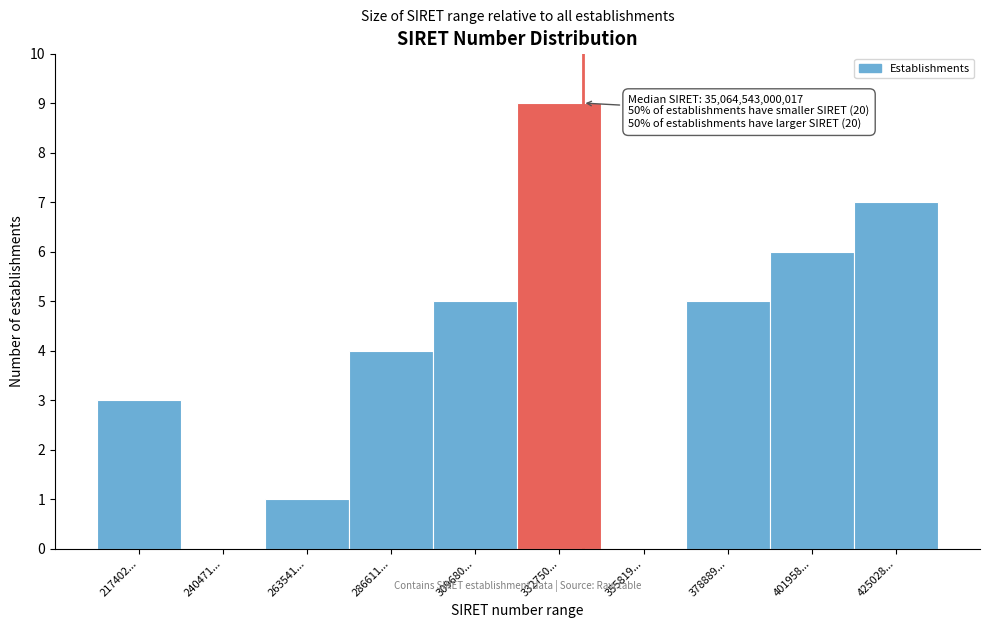

Reading left to right, transcribe all the data shown in this chart.

217402...=3	240471...=0	263541...=1	286611...=4	309680...=5	332750...=9	355819...=0	378889...=5	401958...=6	425028...=7